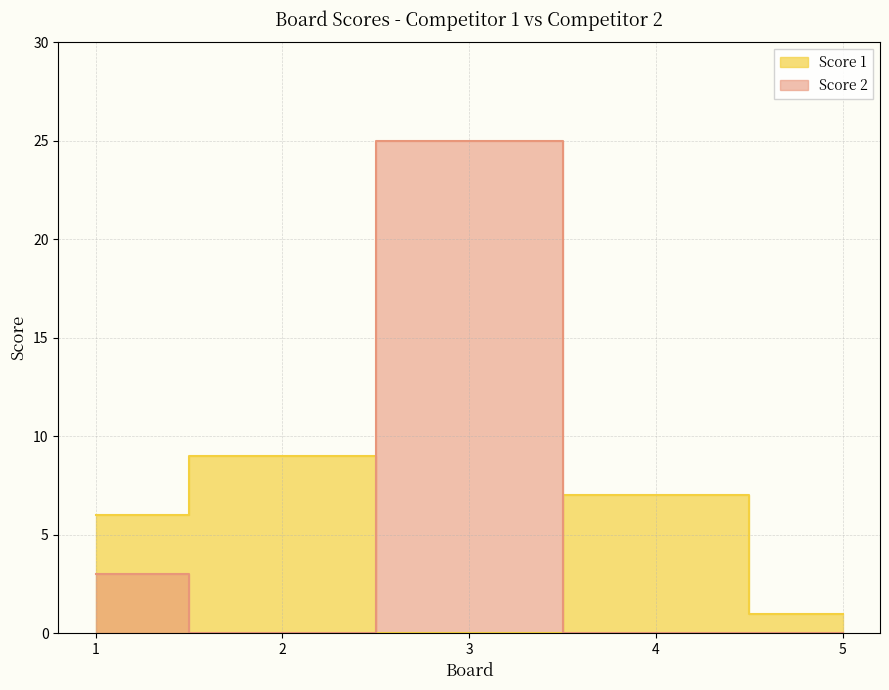

At how many categories does at least one series exceed 14?

1